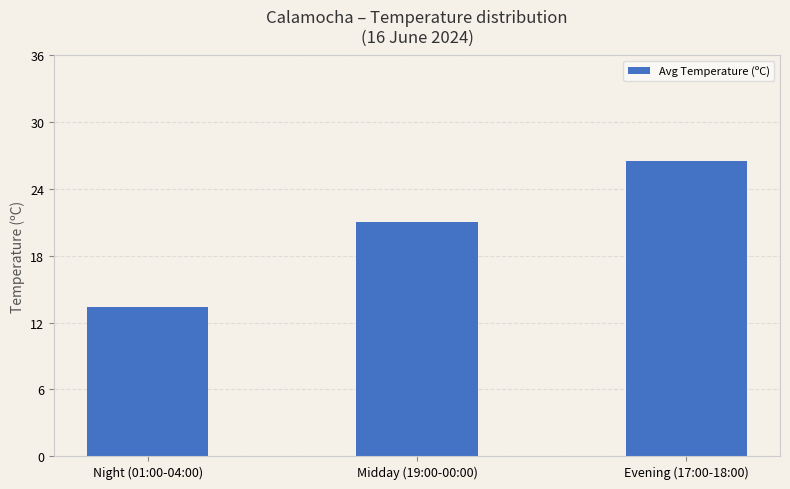

What is the sum of the values at Night (01:00-04:00) and Midday (19:00-00:00)?

34.4